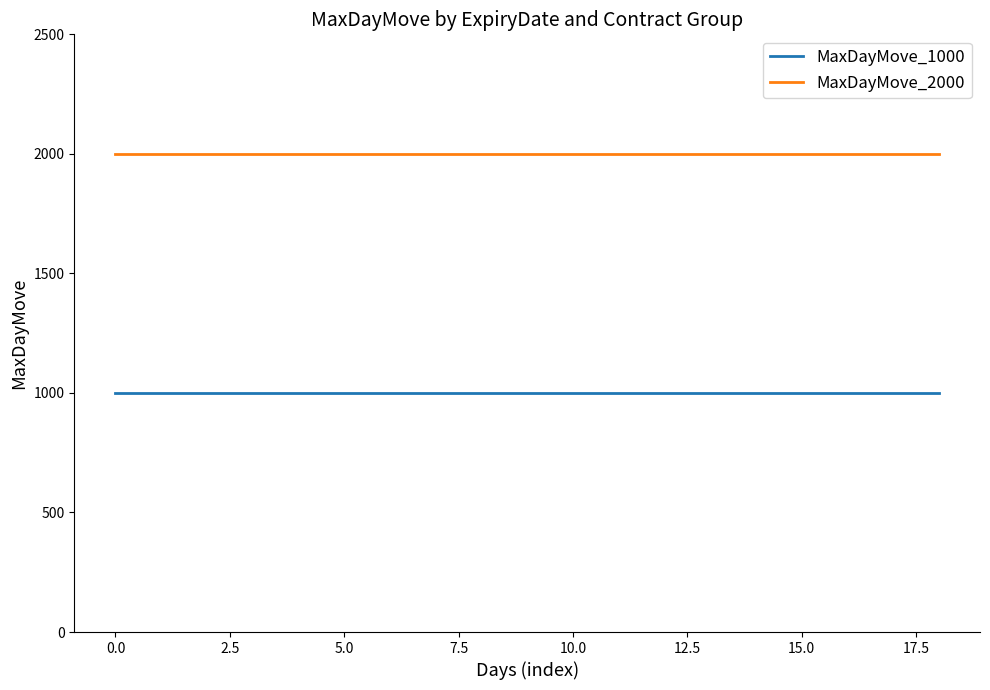

What is the smallest value displayed?

1000